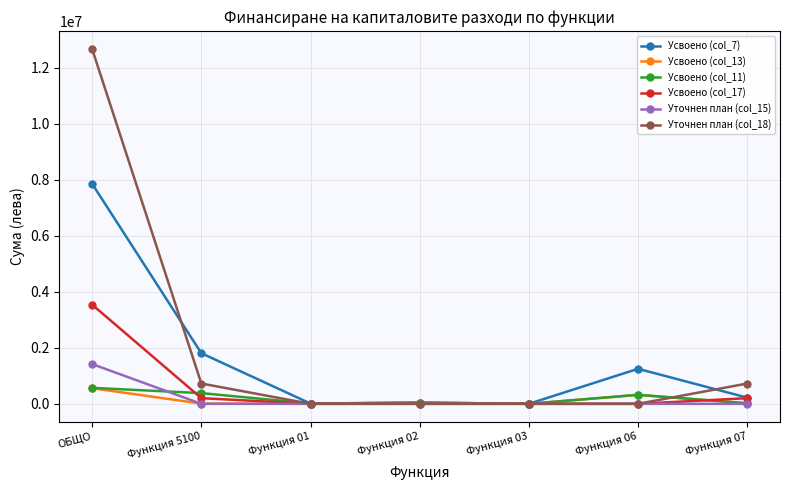

What is the spread (max minus min) of values at ОБЩО?

12115033